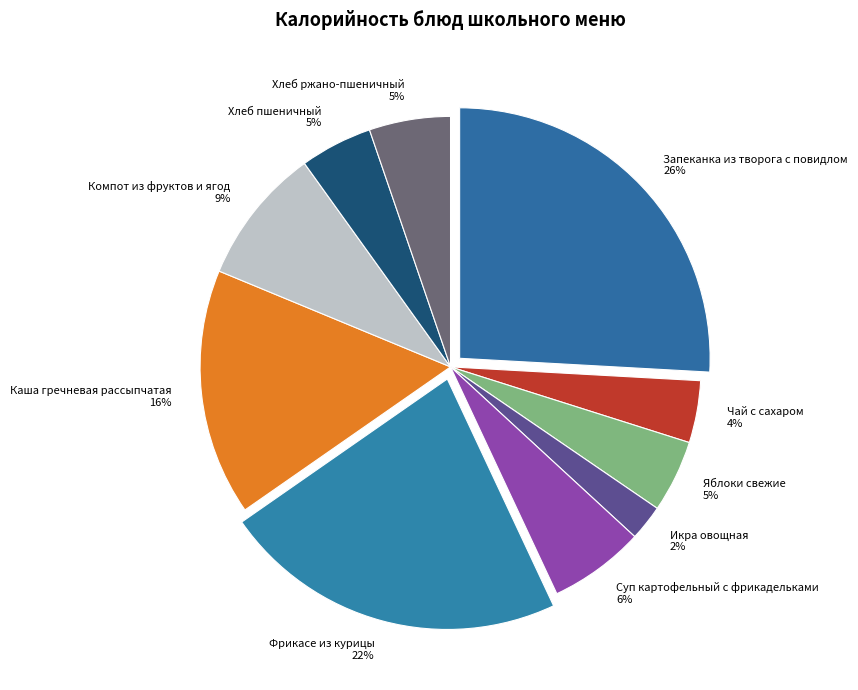

Combined, do Суп картофельный с фрикадельками and Каша гречневая рассыпчатая account for over 50%?

No